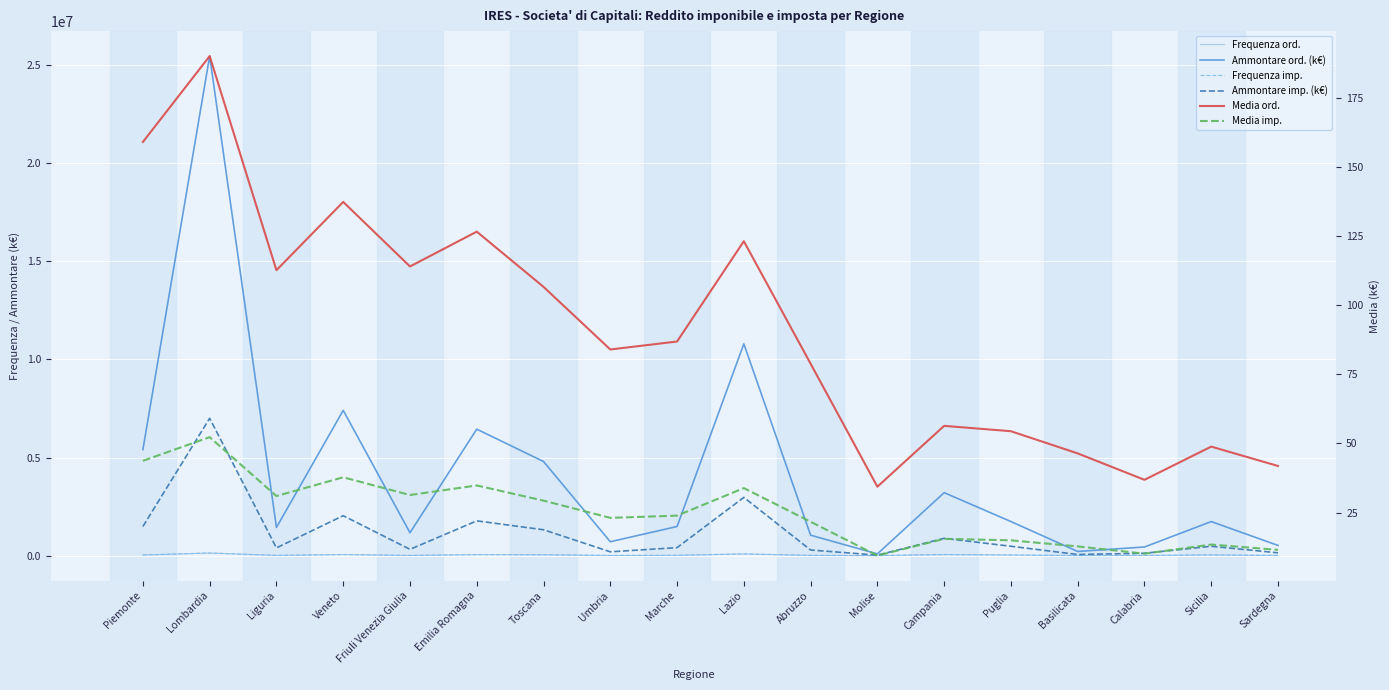

What is the highest value of the Frequenza ord. series?

133901.0